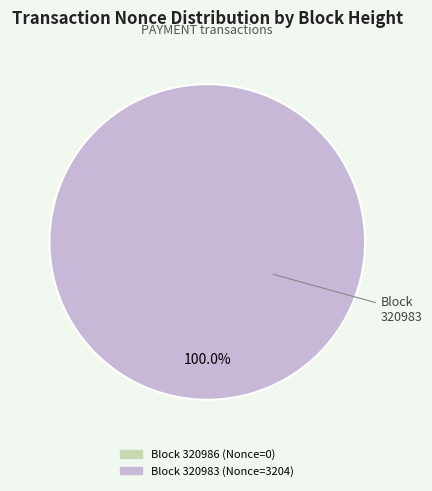

Which slice represents more than half of the pie?

320983